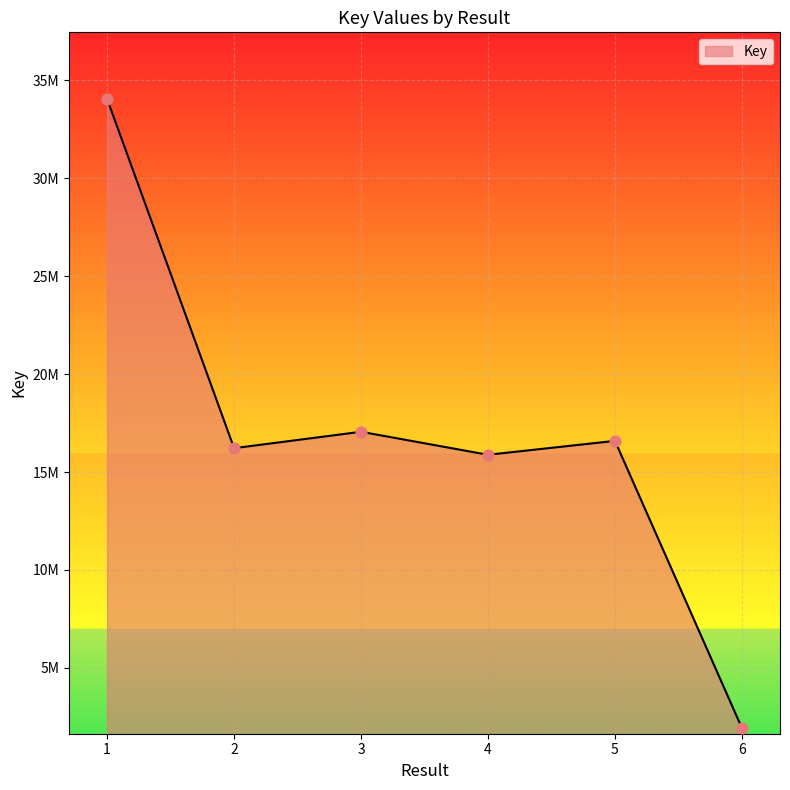

Approximately how many times larger is the value at 4 compared to 3?

0.9